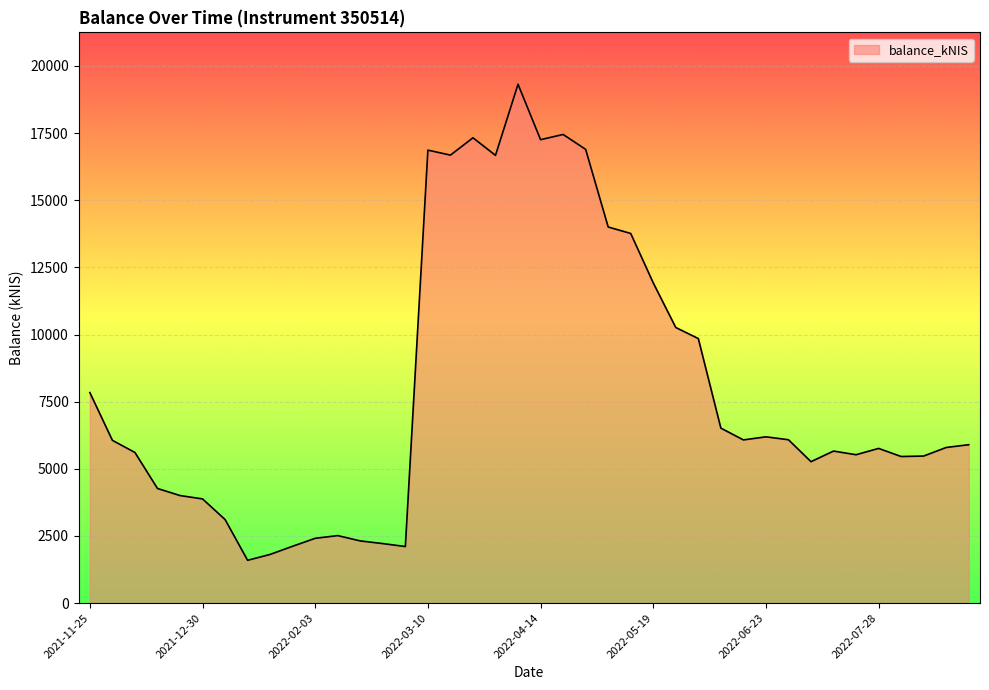

How many lines are shown in the chart?

1